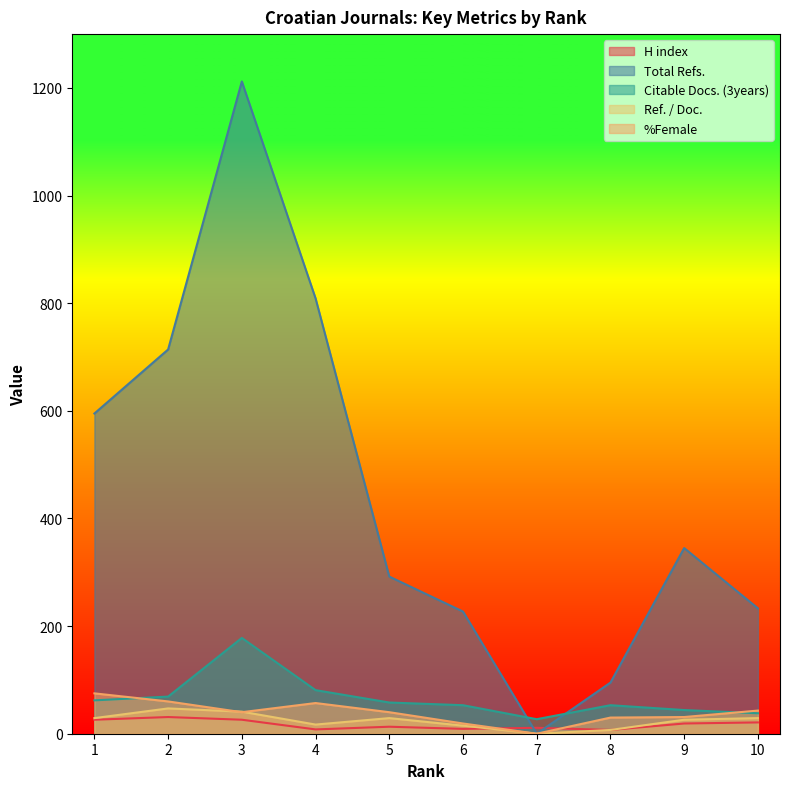

Which series has the largest total across all categories?

Total Refs.